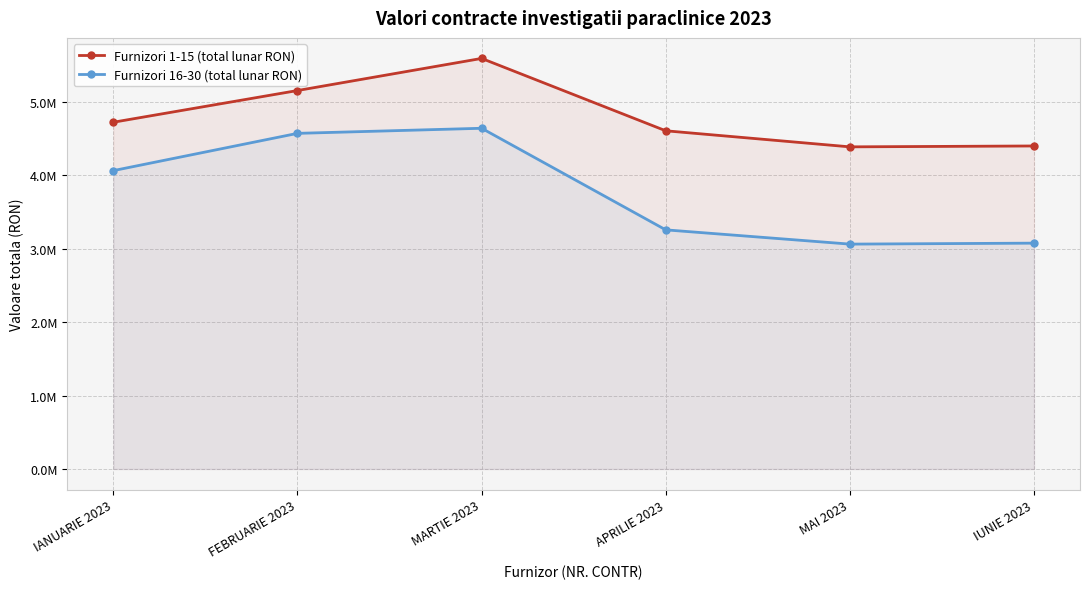

Reading left to right, what are all the values shown in this chart?

Furnizori 1-15 (total lunar RON): IANUARIE 2023=4718805.2	FEBRUARIE 2023=5150243.0	MARTIE 2023=5587151.3	APRILIE 2023=4602409.5	MAI 2023=4383715.3	IUNIE 2023=4395781.8
Furnizori 16-30 (total lunar RON): IANUARIE 2023=4060515.5	FEBRUARIE 2023=4567438.7	MARTIE 2023=4636640.8	APRILIE 2023=3254185.8	MAI 2023=3060234.2	IUNIE 2023=3073402.4